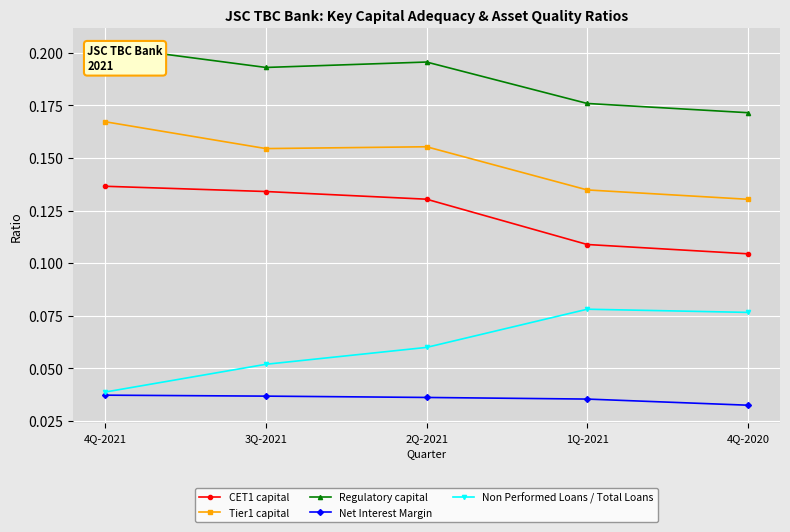

What is the label of the 4th point from the right?

3Q-2021